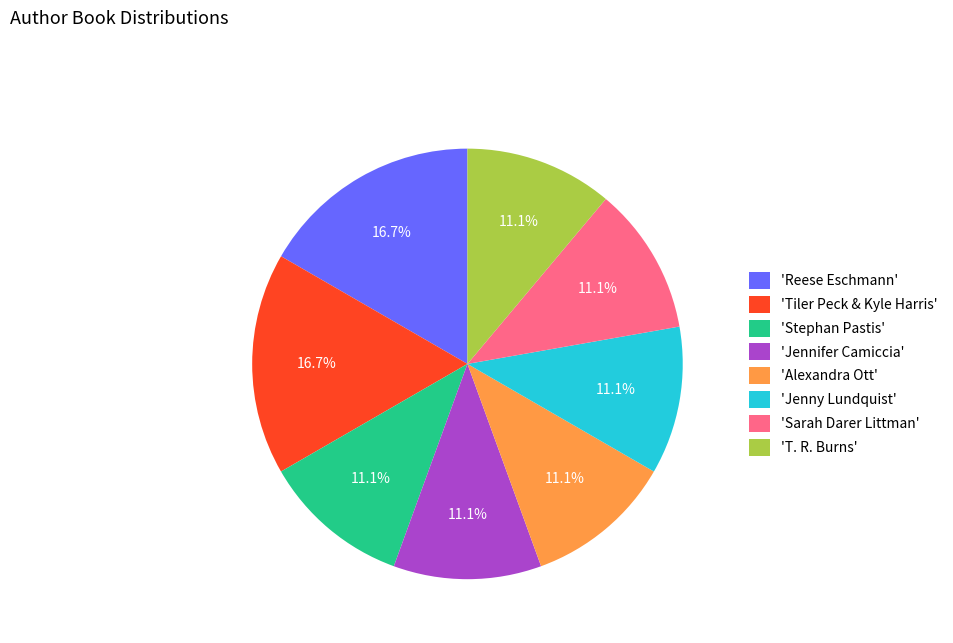

To the nearest percent, what is the difference between the largest and smallest slice percentages?

6%